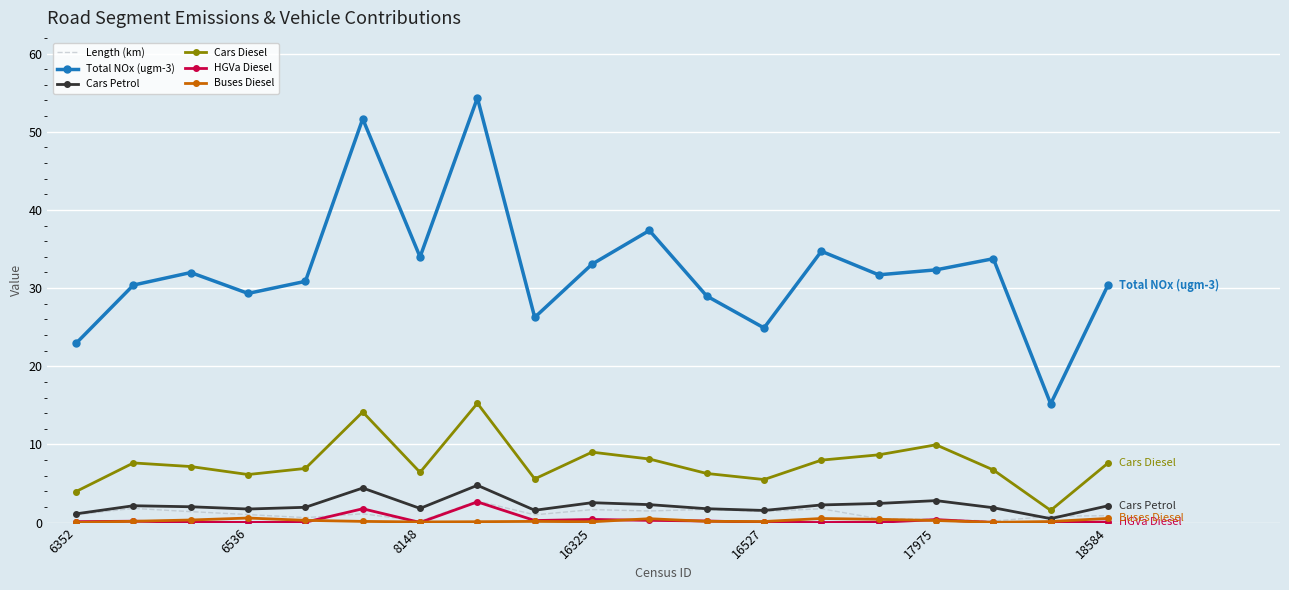

What is the highest value of the Cars Petrol series?

4.8